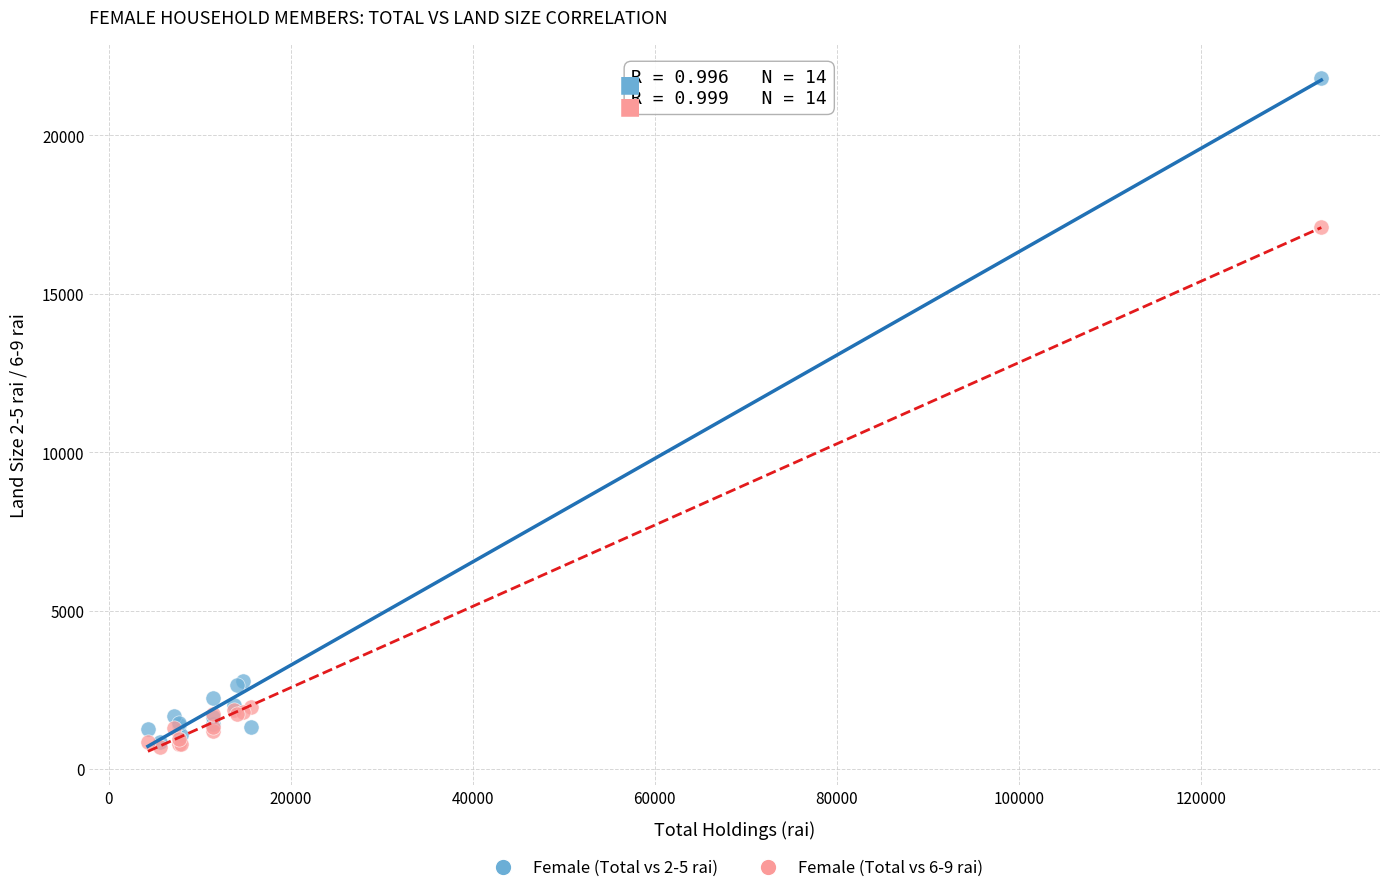

Across all series, what Y value is closest to 11267?

17111.9